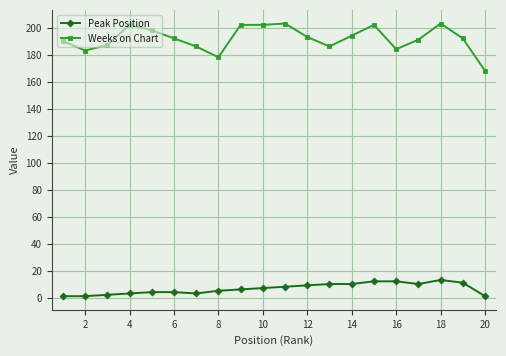

Count the number of categories in the chart.

20